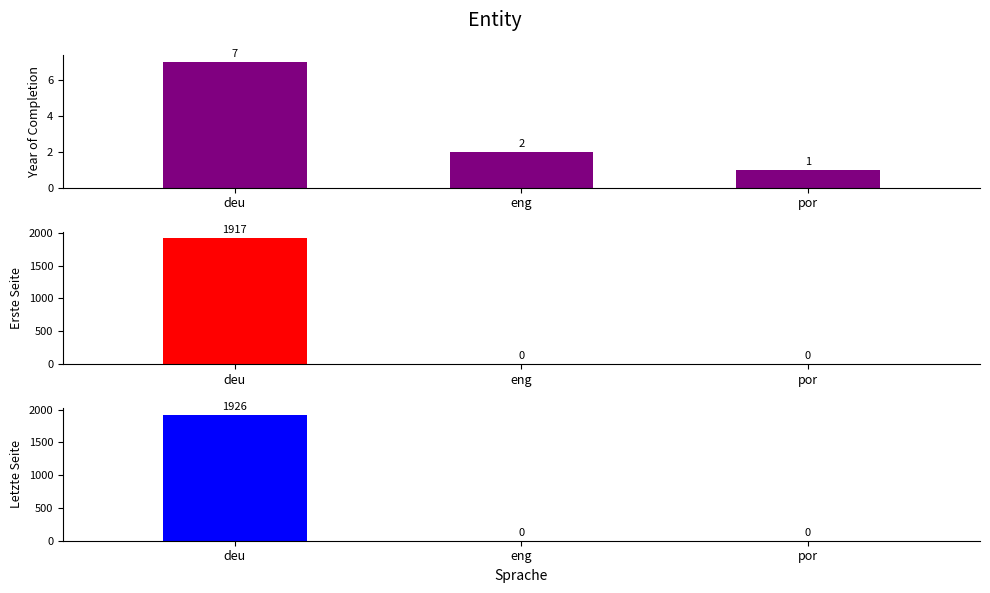

At which label is Letzte Seite closest to 963?

deu